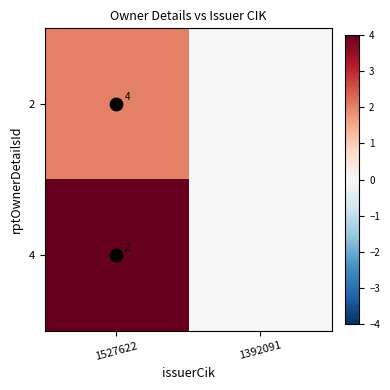

At which label is 2 closest to 1?

1527622